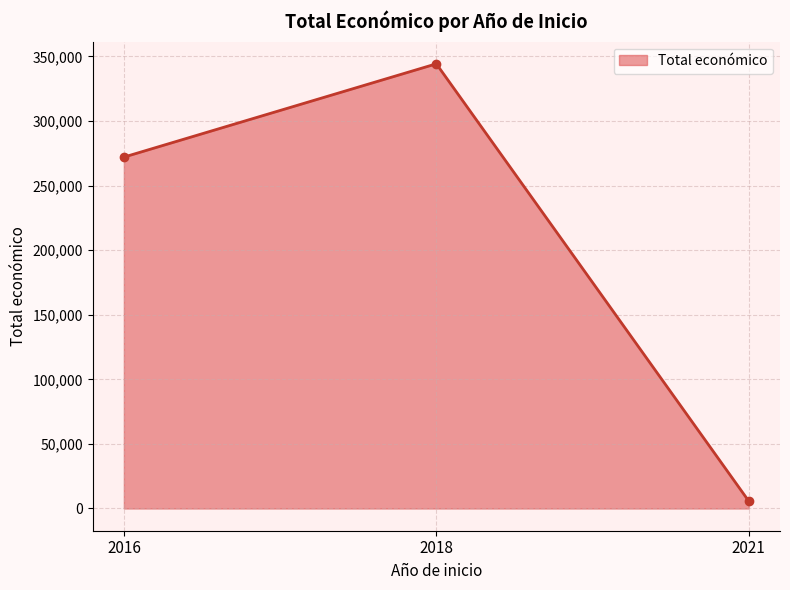

What is the difference between the maximum and minimum values?

338525